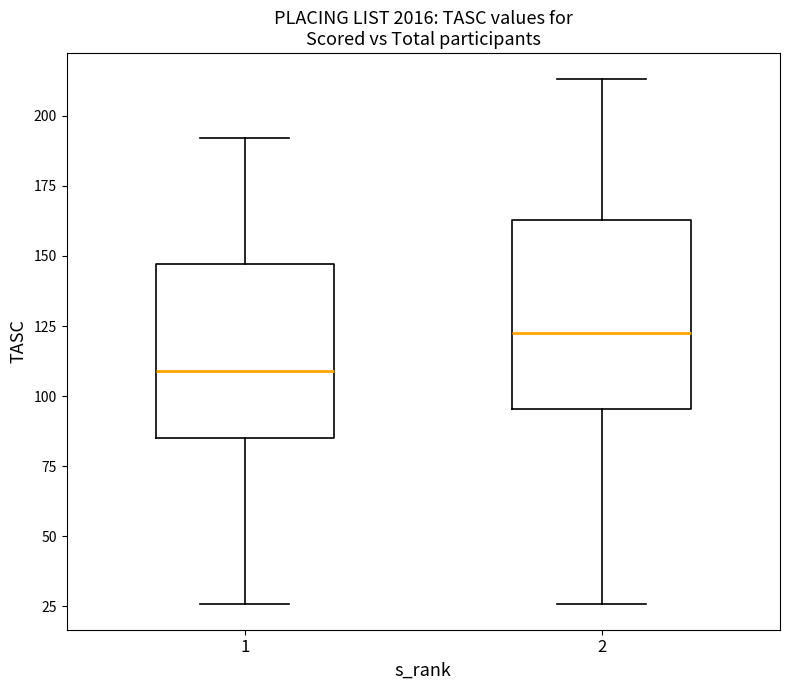

Reading left to right, transcribe this box plot: for each box, give where its median line is, the range the box spans, and where its two whiskers end, as read against the y-axis. The values are not printed on the chart, so give them approximately, as read against the axis.

1: median 110, box 85 to 145, whiskers 25 to 190
2: median 125, box 95 to 165, whiskers 25 to 215